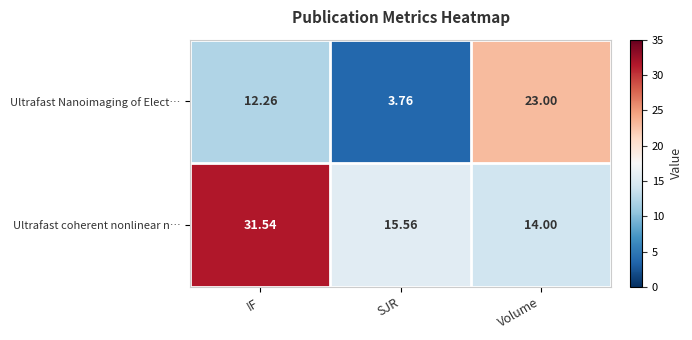

Which label corresponds to the smallest value in the chart?

SJR